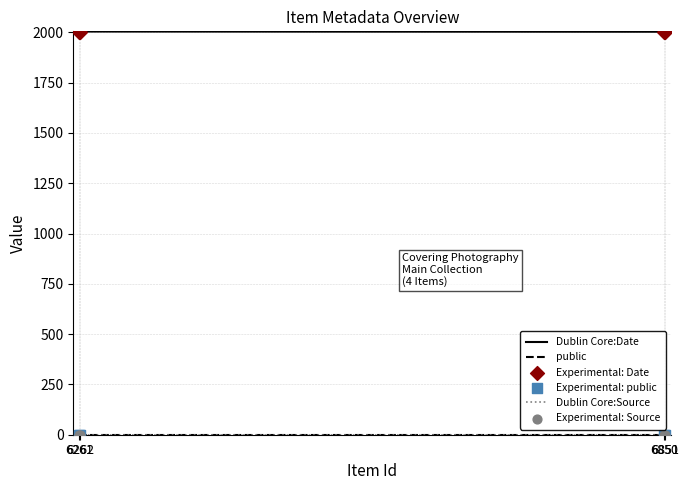

What is the highest value of the Dublin Core:Date series?

2004